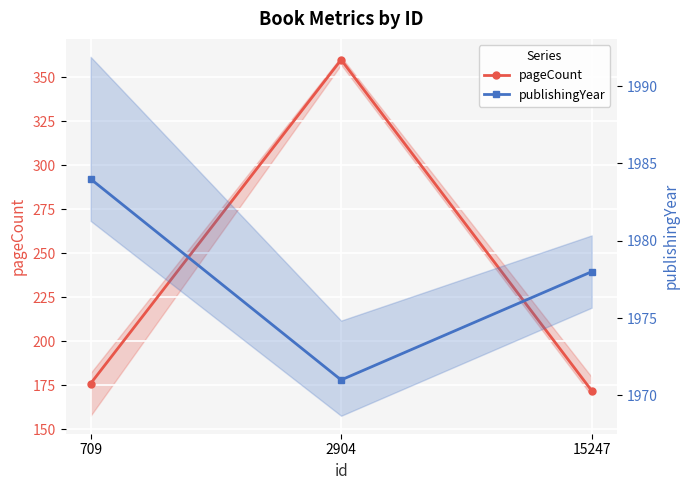

Which category has the lowest value in the pageCount series?

15247